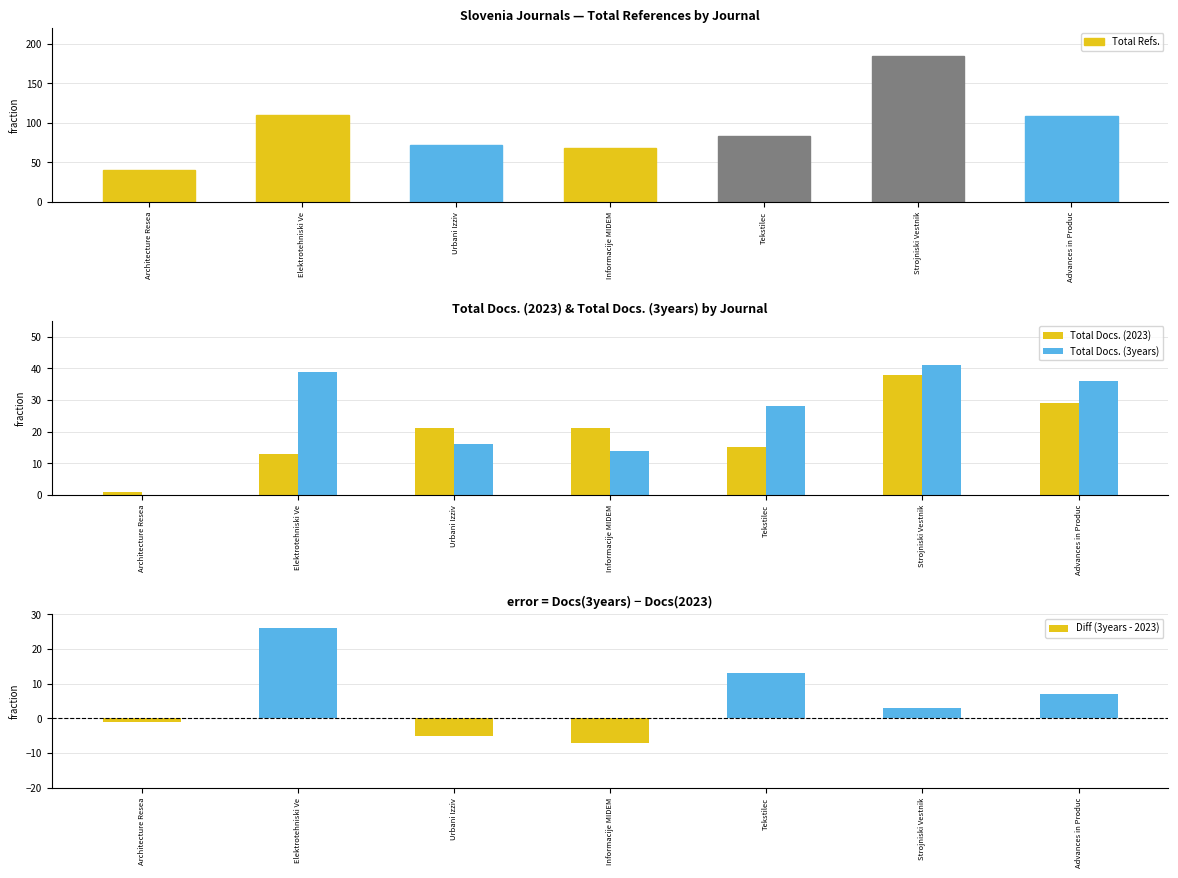

What is the sum of all Total Docs. (3years) values?

174